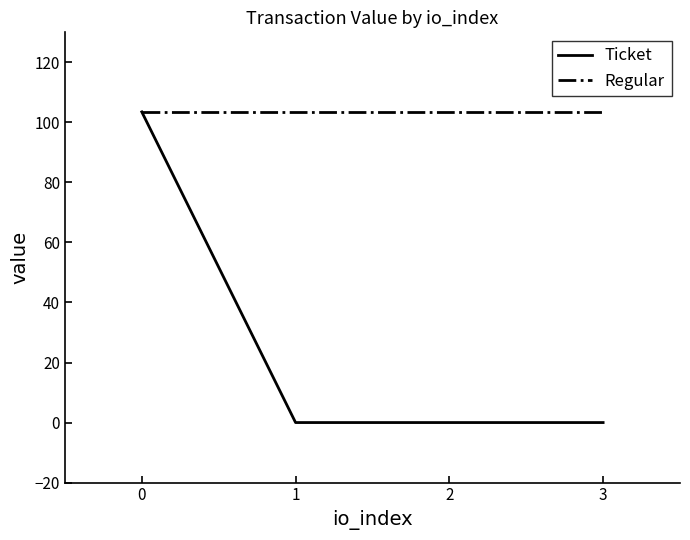

Rank the series at 2 from lowest to highest value.

Ticket, Regular